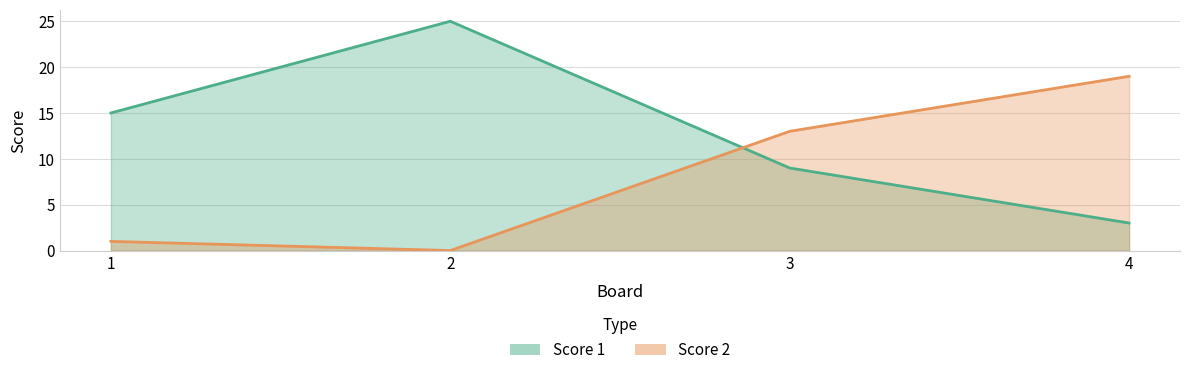

At how many categories does at least one series exceed 9?

4